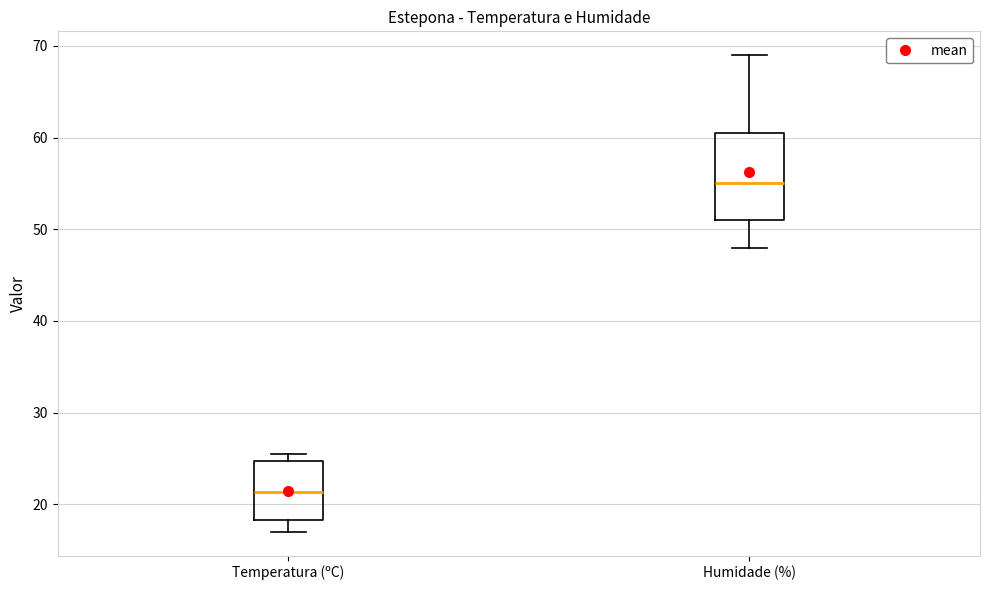

Which box's median line is the highest?

Humidade (%)